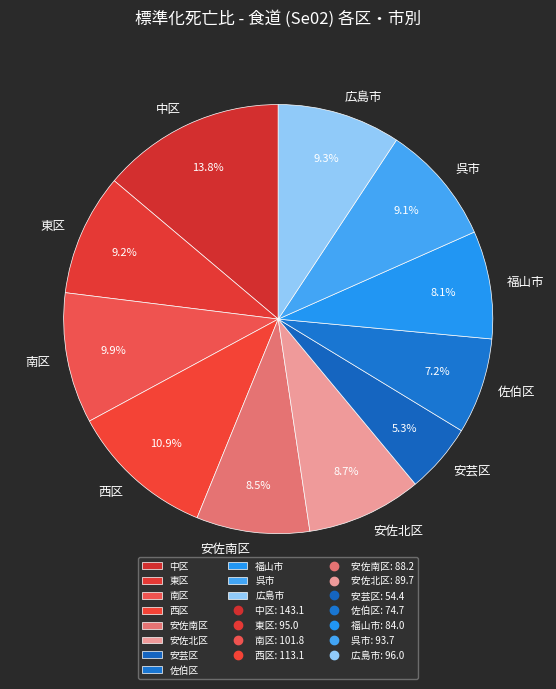

How many slices are in this pie chart?

11